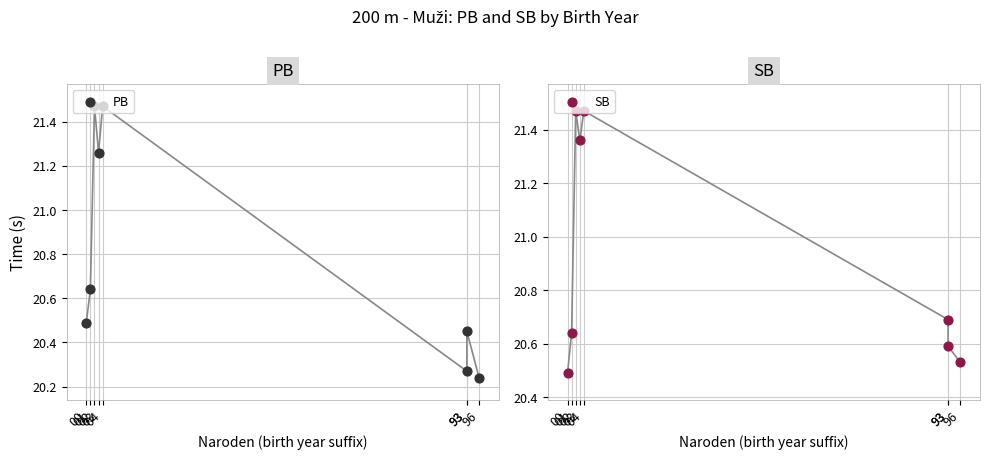

Which series contains the highest Y value?

PB